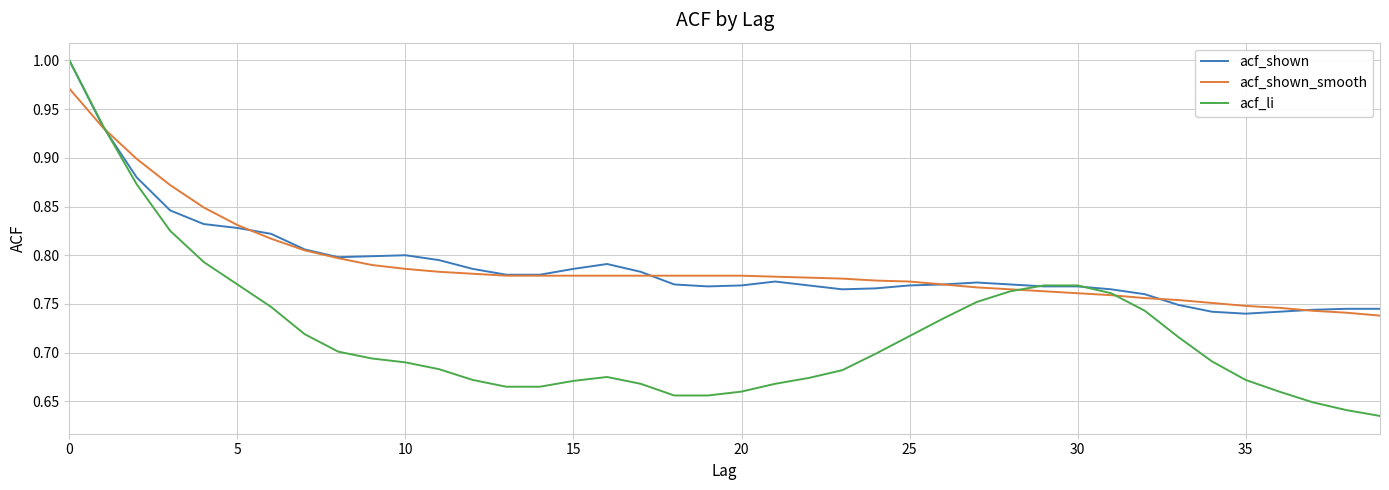

Which series has the widest spread of values?

acf_li